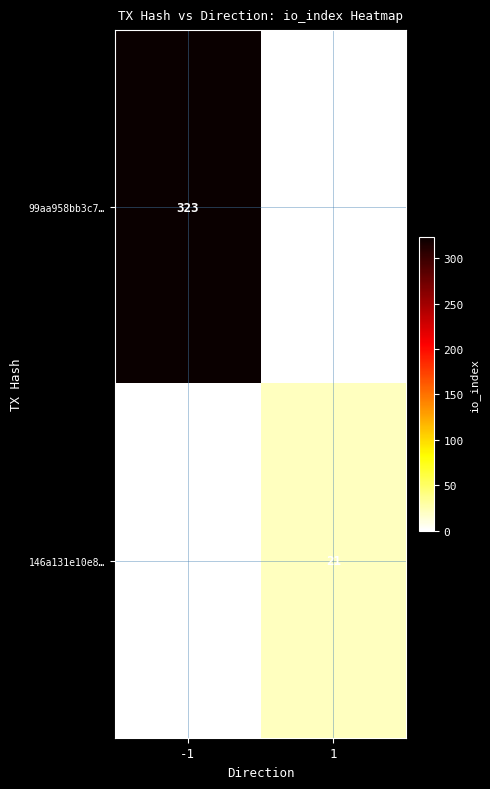

True or false: 146a131e10e8… has a value of 21 at 1.

True